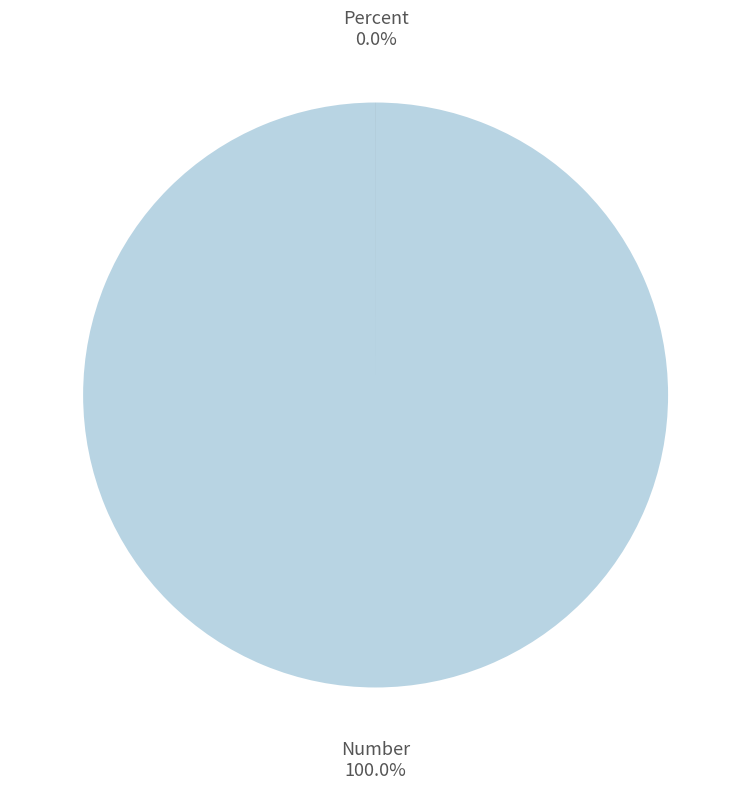

How many segments does this pie chart have?

2